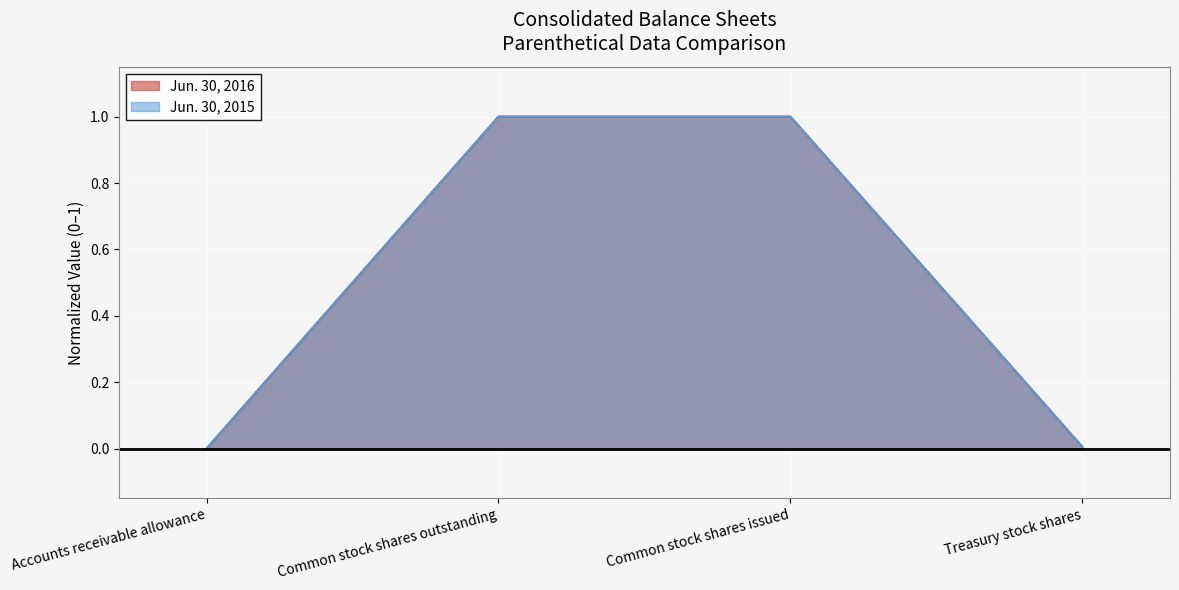

Between Common stock shares outstanding and Accounts receivable allowance, which is larger?

Common stock shares outstanding